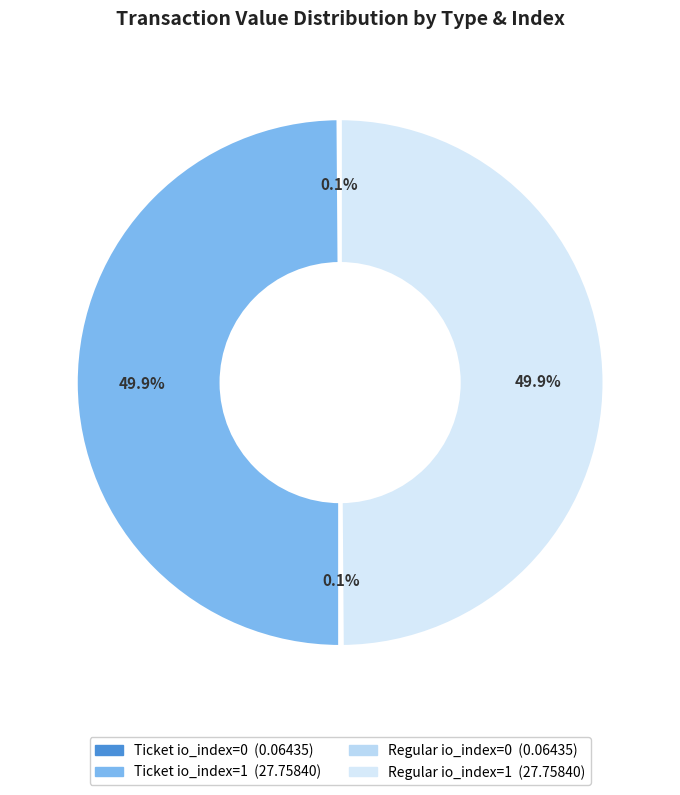

To the nearest percent, what is the combined percentage of Regular io_index=0 and Ticket io_index=1?

50%